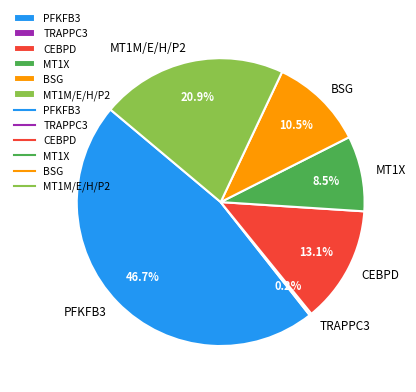

What percentage do CEBPD and MT1M/E/H/P2 together represent?

34.0%